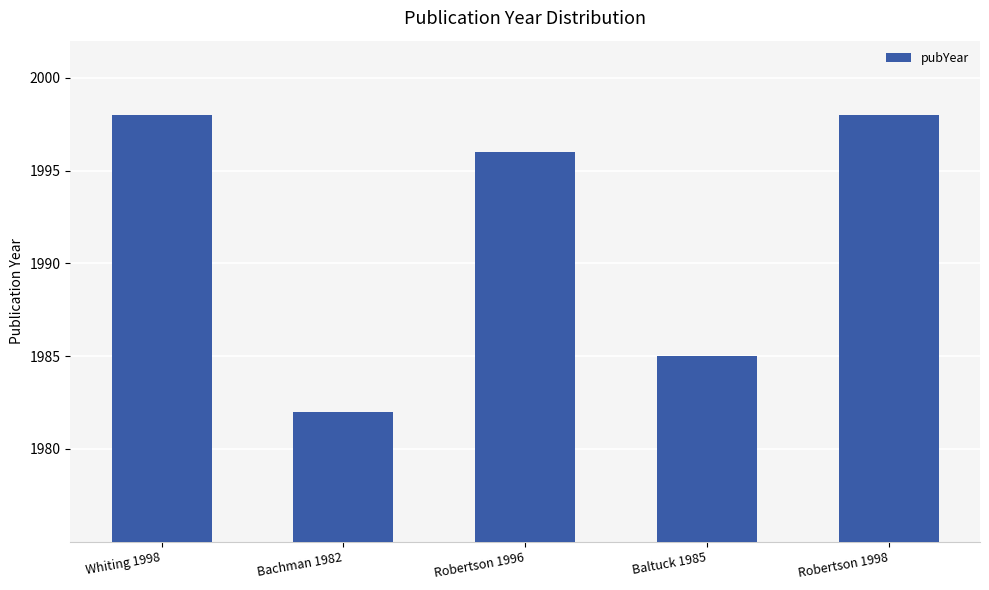

What is the difference between the maximum and minimum values?

16